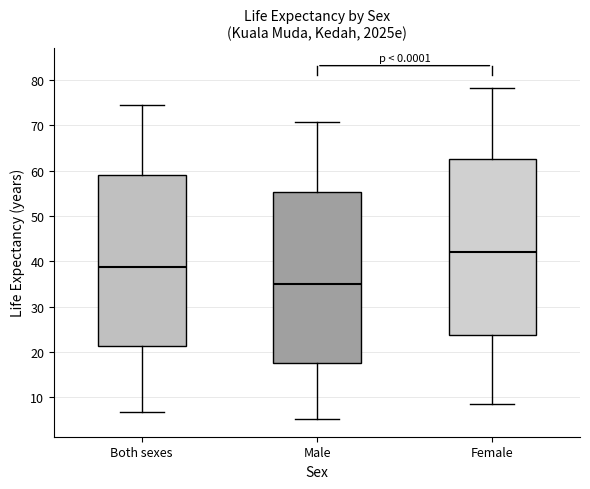

Reading left to right, read every box against the y-axis: the position of its median line, the range the box covers, and the ends of its whiskers. The values are not printed on the chart, so give them approximately, as read against the axis.

Both sexes: median 39, box 21 to 59, whiskers 7 to 75
Male: median 35, box 18 to 55, whiskers 5 to 71
Female: median 42, box 24 to 63, whiskers 9 to 78